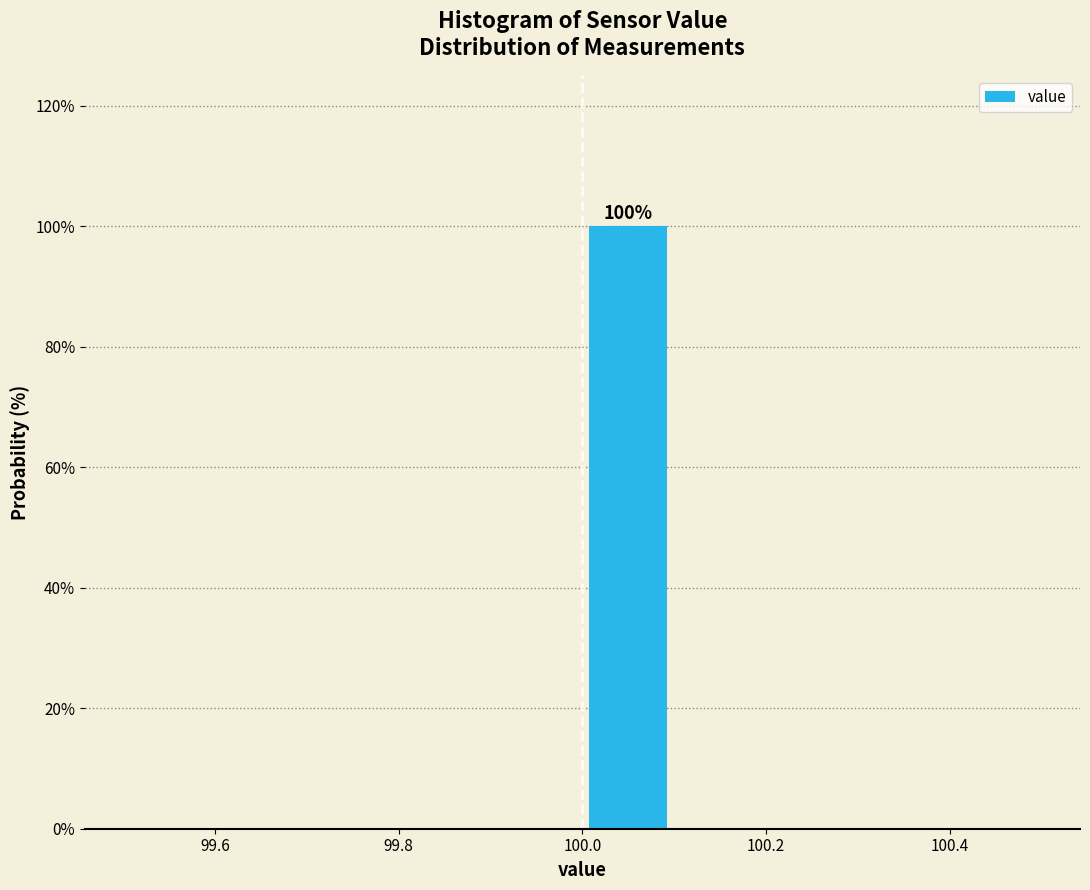

Over which range of the x-axis is the bar tallest?

100.0 to 100.1